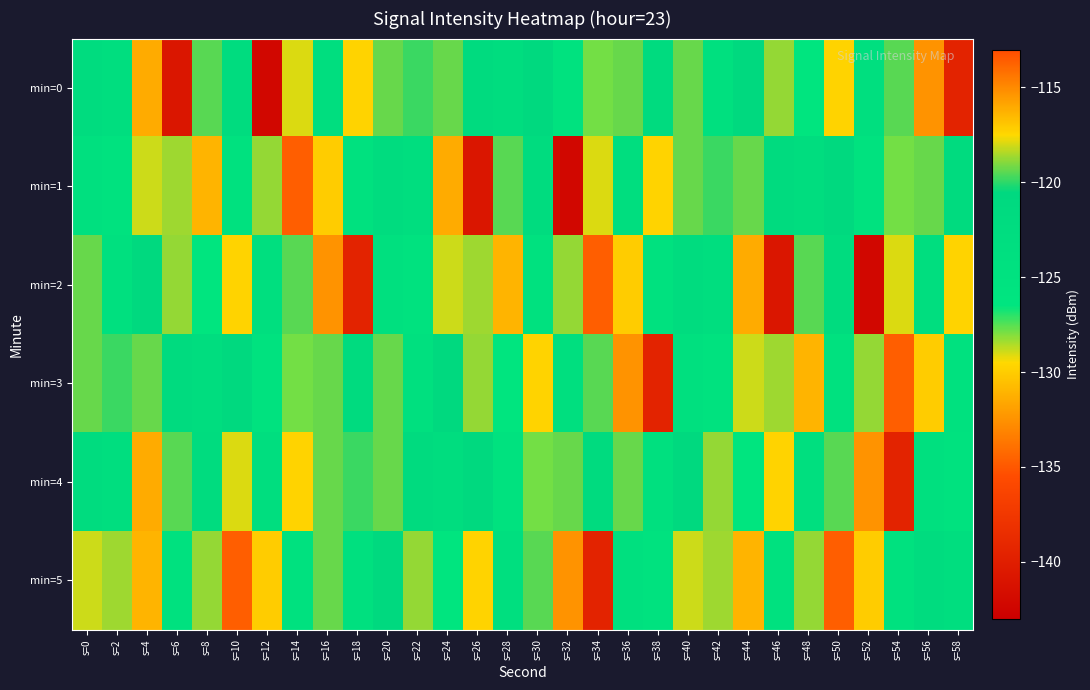

What is the greatest value displayed?

-113.6